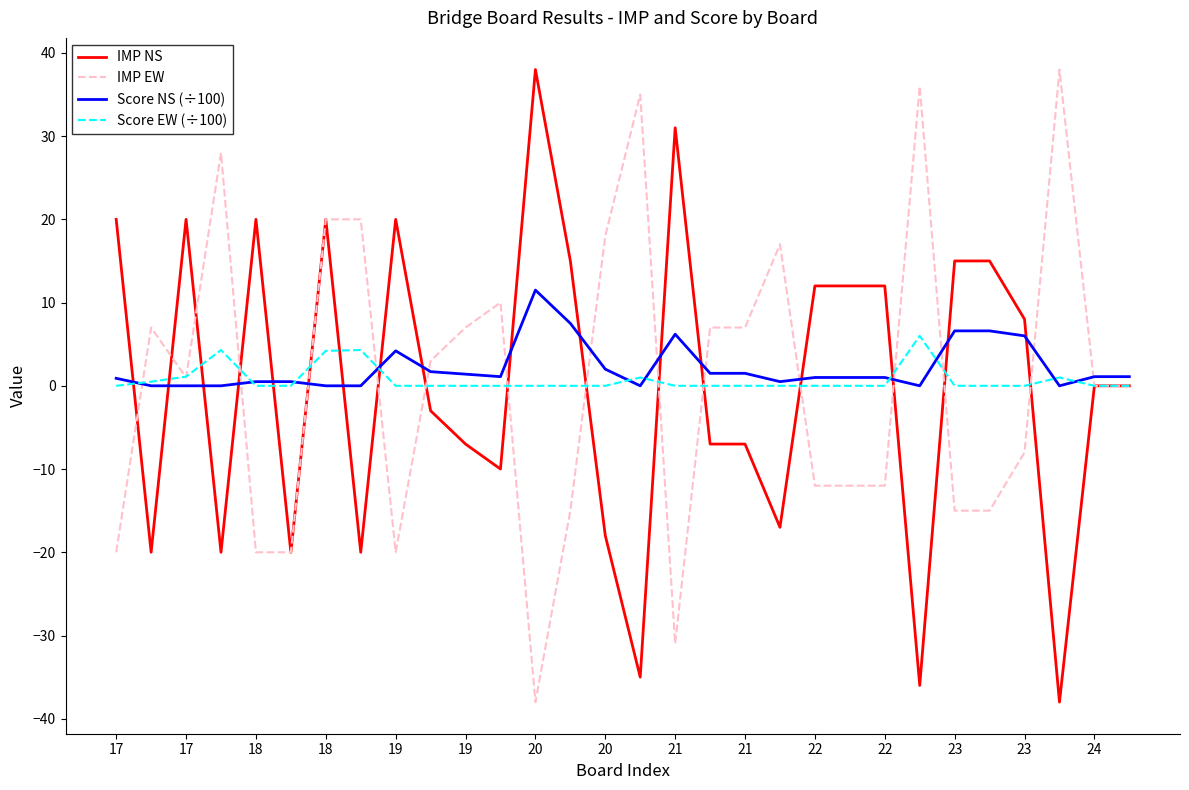

What is the difference between the maximum and minimum values in the IMP NS series?

76.0